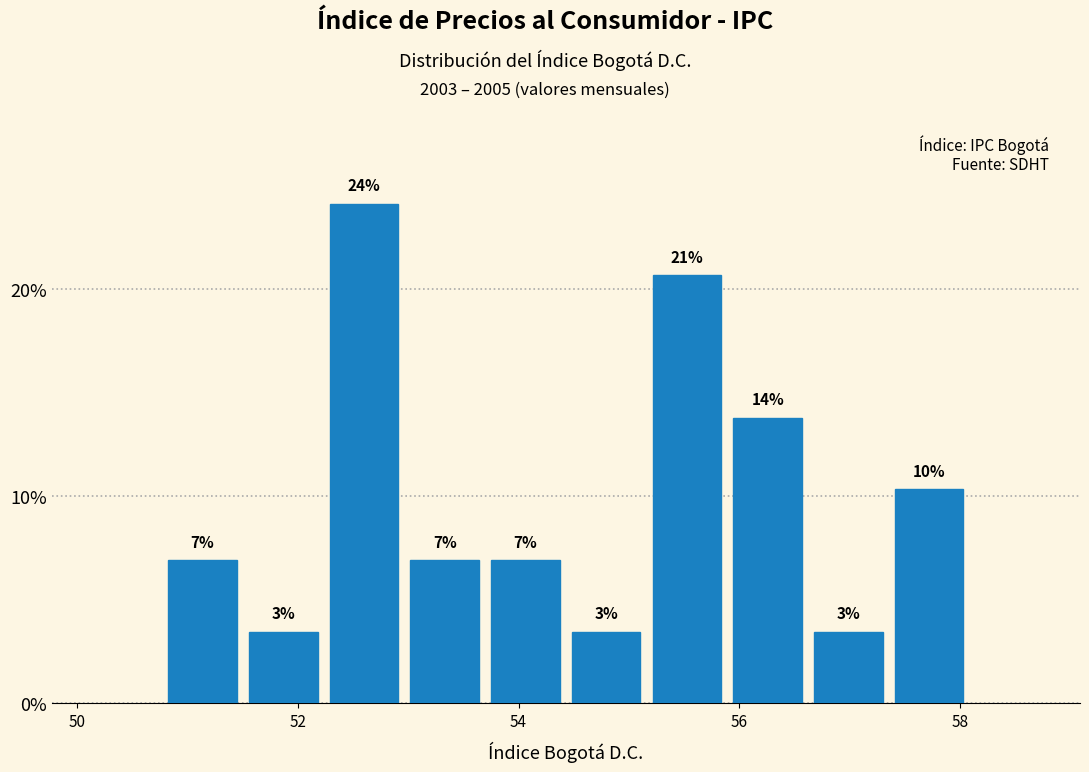

Read against the x-axis, roughly where is the centre of the tallest bar?

52.6